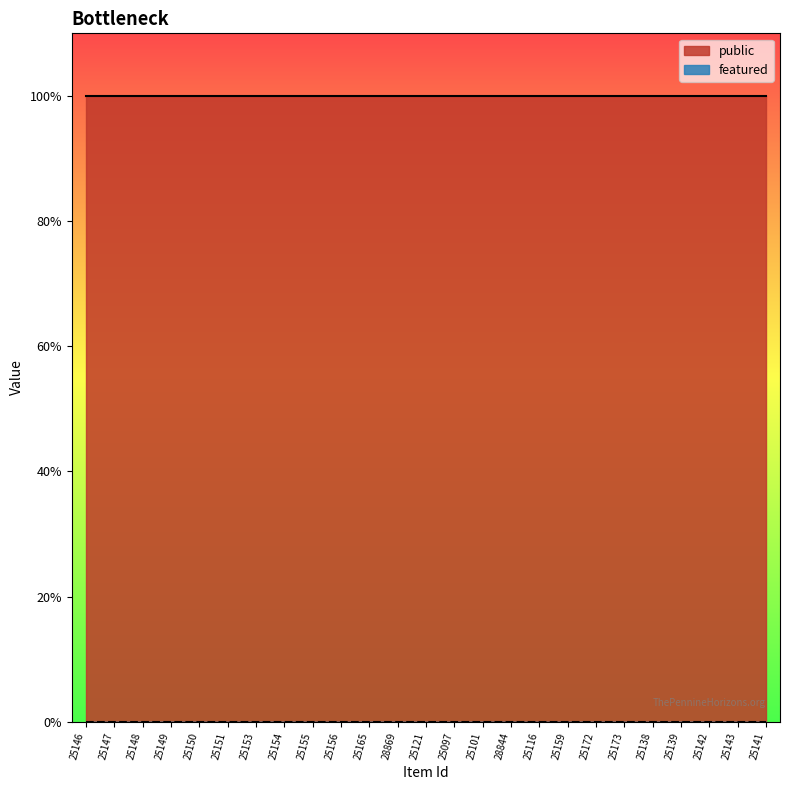

What position from the right is 25141?

1